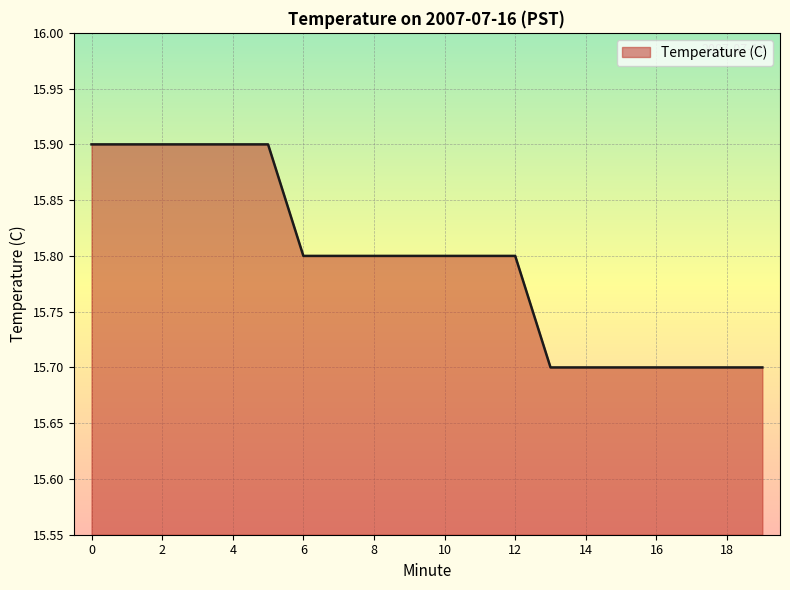

What is the minimum value shown in the chart?

15.7